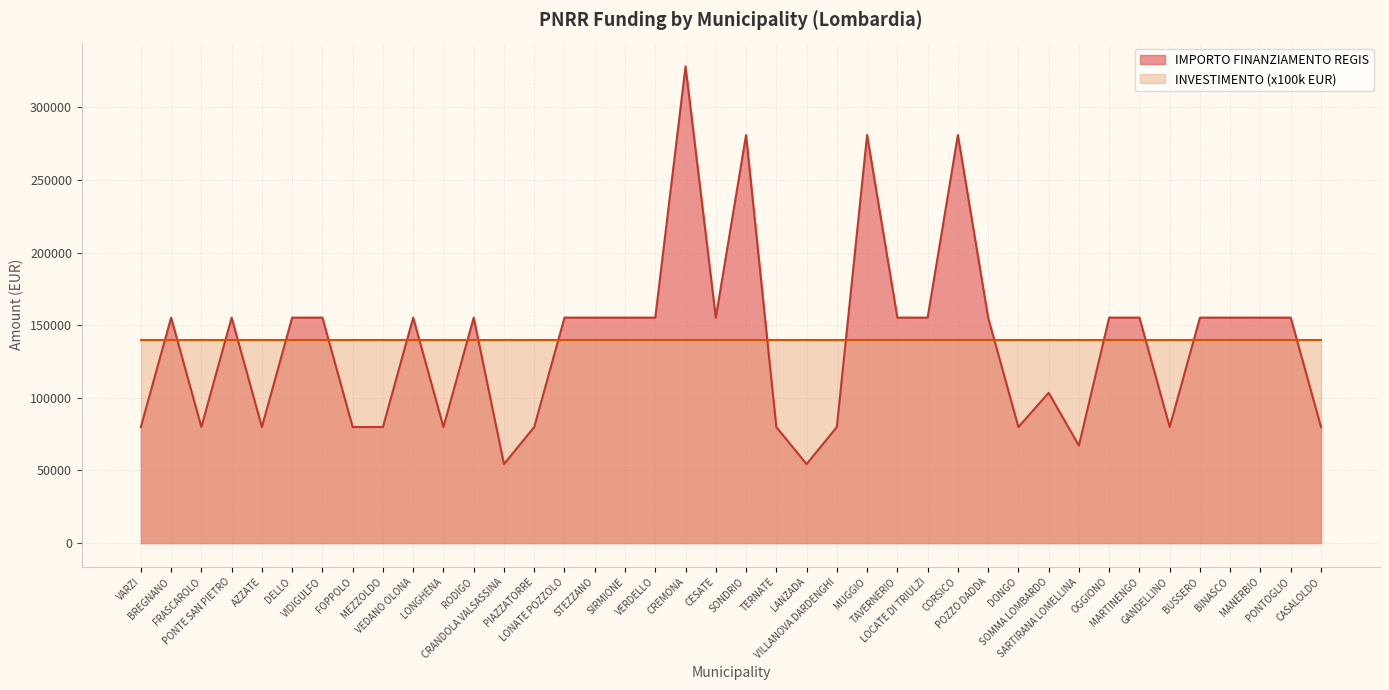

The value at MEZZOLDO is 79922. True or false?

True